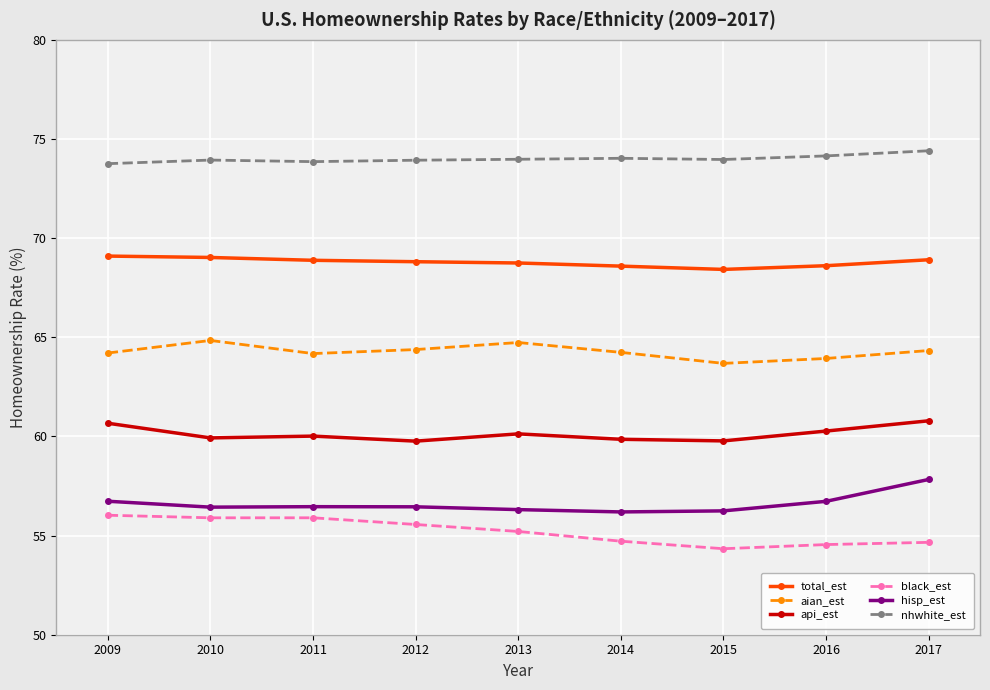

What is the value of the nhwhite_est point at the 5th from the left?

74.0